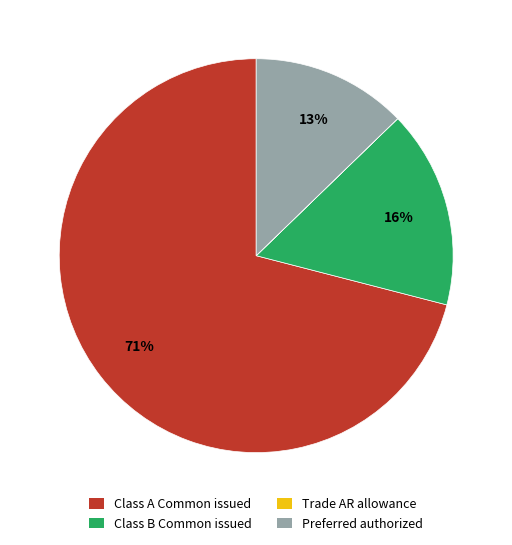

To the nearest percent, what percentage of the pie is Class A Common issued?

71%